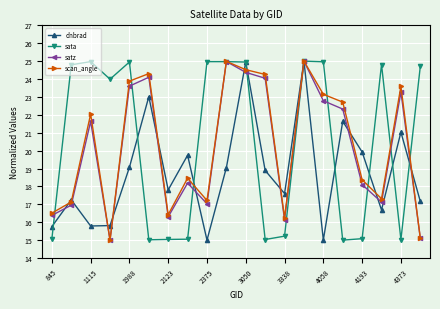

What is the value of the scan_angle point at the 13th from the left?

16.3